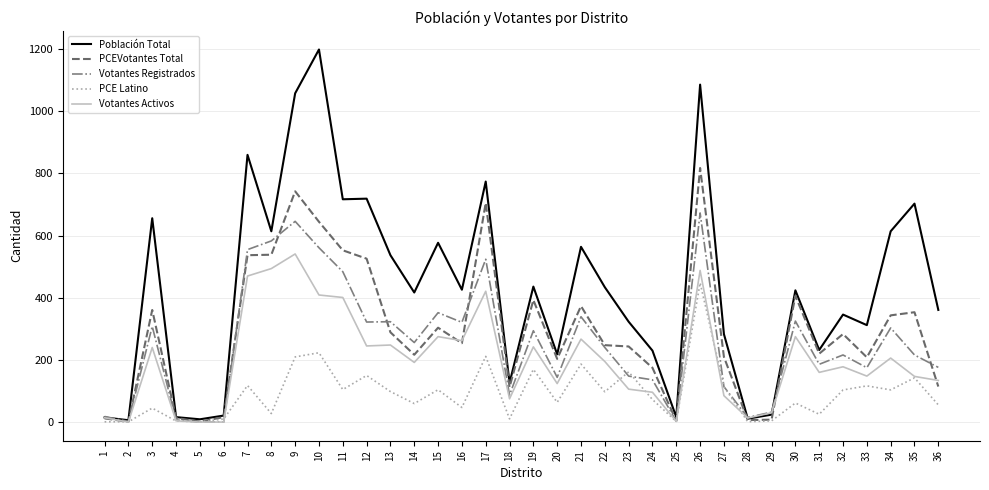

What is the highest value of the Población Total series?

1199.0